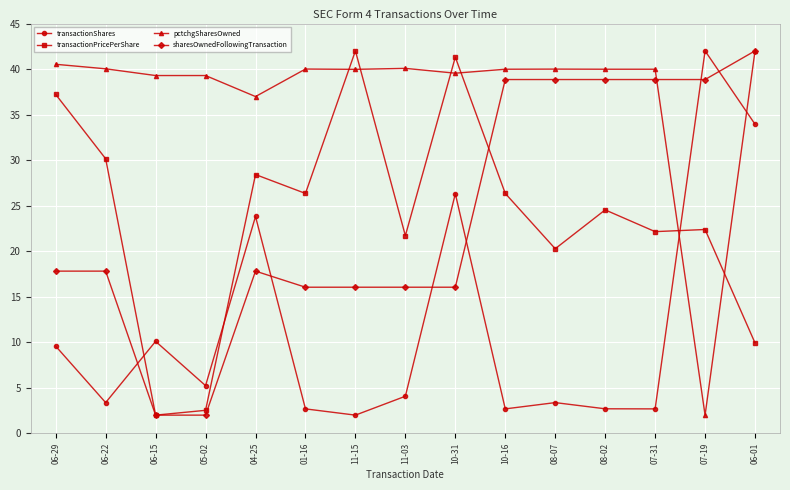

At 01-16, list the series in order from largest to smallest.

pctchgSharesOwned, transactionPricePerShare, sharesOwnedFollowingTransaction, transactionShares